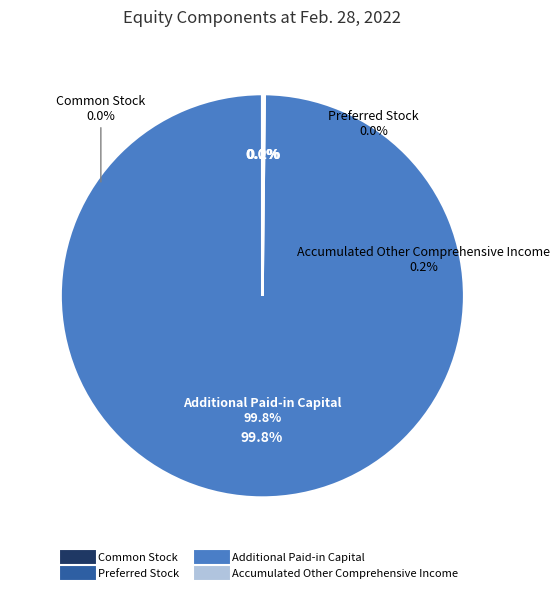

Does any single category account for the majority?

Yes